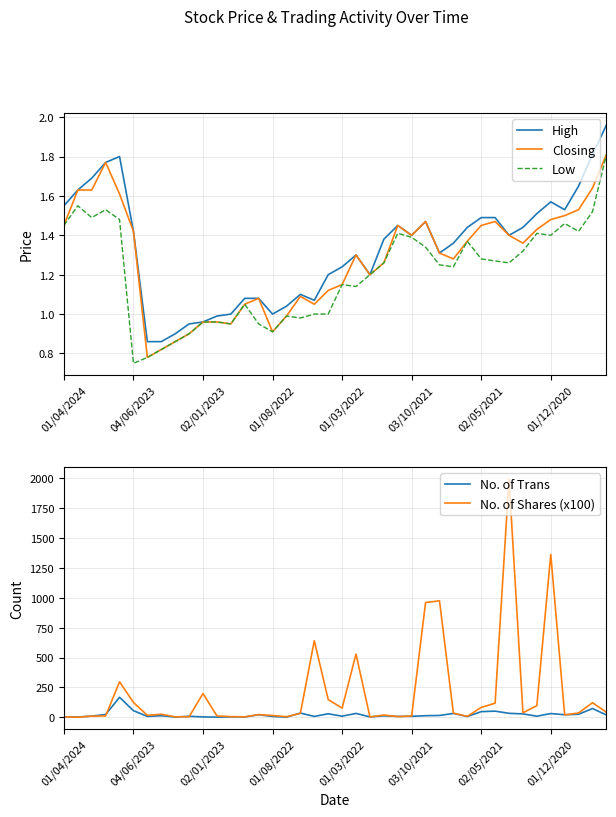

At which label does Low reach its minimum?

04/06/2023